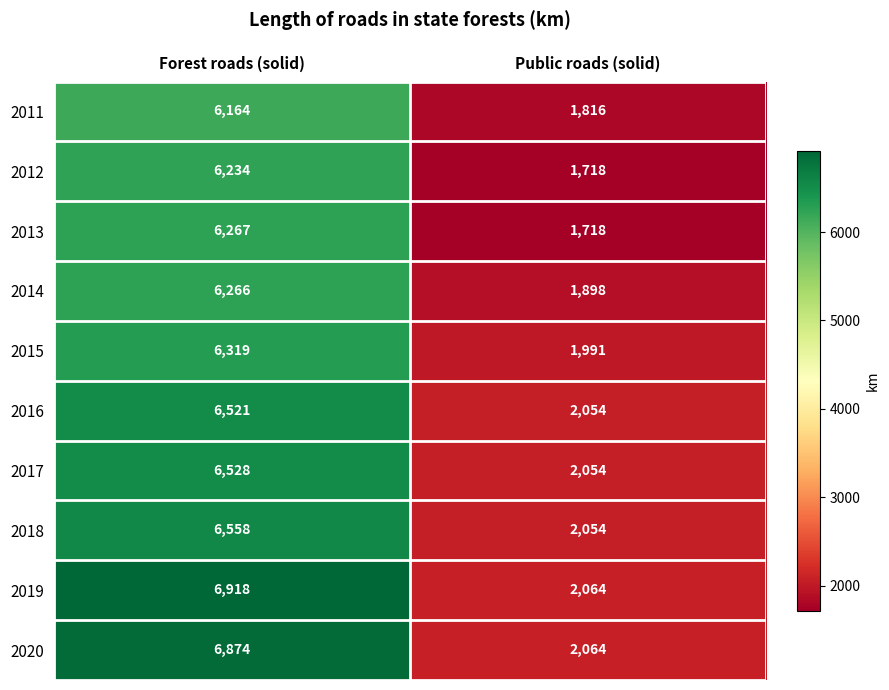

What is the sum of the 2019 values at Public roads (solid) and Forest roads (solid)?

8982